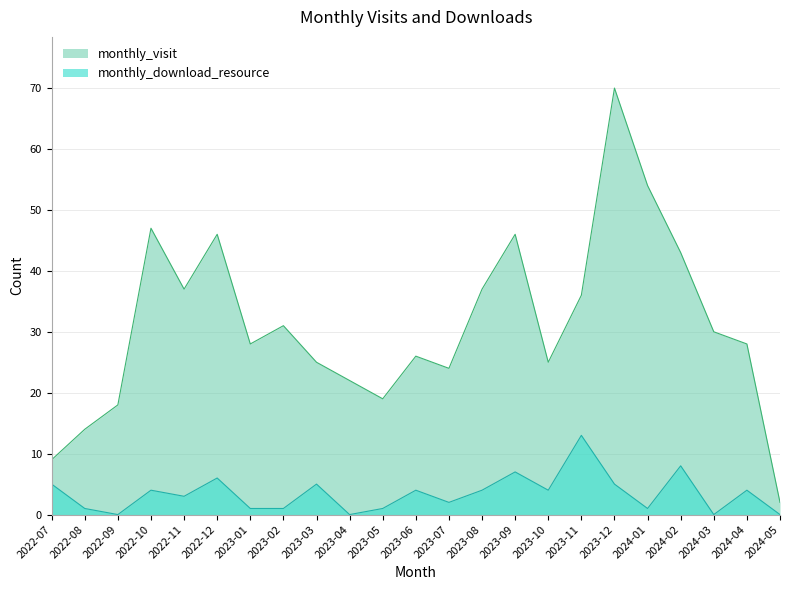

Reading left to right, list all the values displayed in this chart.

monthly_visit: 2022-07=9	2022-08=14	2022-09=18	2022-10=47	2022-11=37	2022-12=46	2023-01=28	2023-02=31	2023-03=25	2023-04=22	2023-05=19	2023-06=26	2023-07=24	2023-08=37	2023-09=46	2023-10=25	2023-11=36	2023-12=70	2024-01=54	2024-02=43	2024-03=30	2024-04=28	2024-05=2
monthly_download_resource: 2022-07=5	2022-08=1	2022-09=0	2022-10=4	2022-11=3	2022-12=6	2023-01=1	2023-02=1	2023-03=5	2023-04=0	2023-05=1	2023-06=4	2023-07=2	2023-08=4	2023-09=7	2023-10=4	2023-11=13	2023-12=5	2024-01=1	2024-02=8	2024-03=0	2024-04=4	2024-05=0